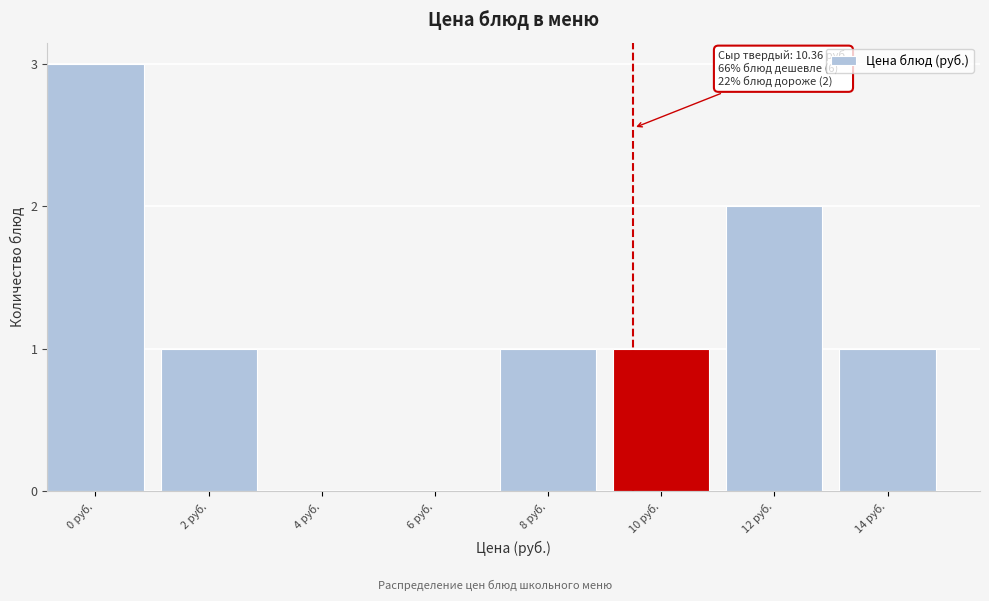

Reading left to right, what are all the values shown in this chart?

0 руб.=3	2 руб.=1	4 руб.=0	6 руб.=0	8 руб.=1	10 руб.=1	12 руб.=2	14 руб.=1